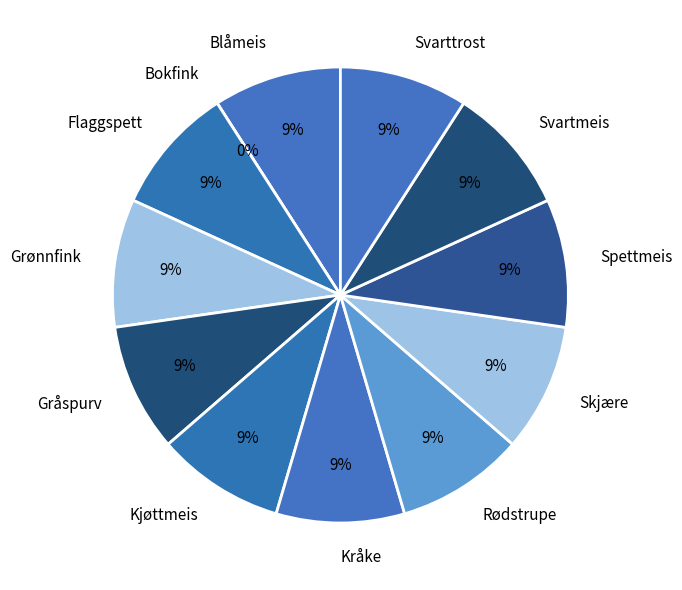

Does Gråspurv represent more than half of the total?

No